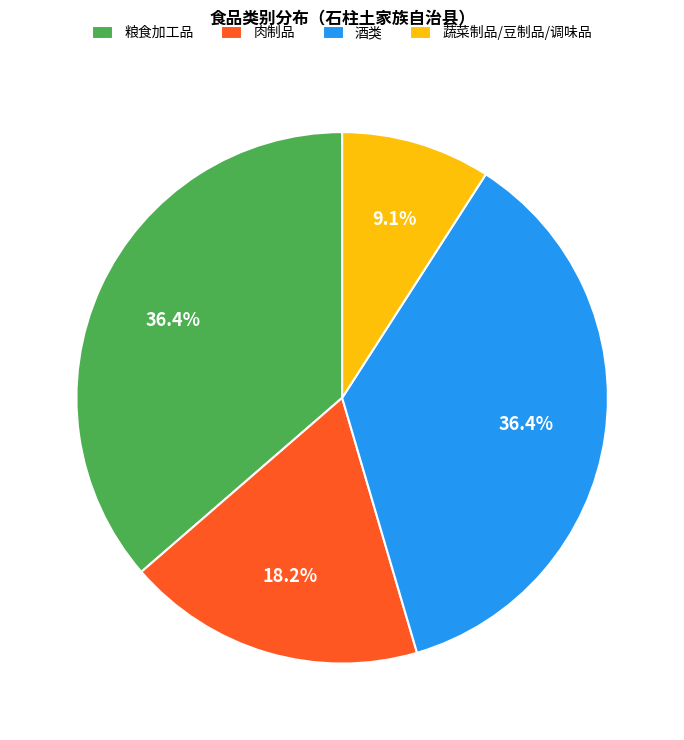

Is it true that 粮食加工品 is 36% of the pie?

True